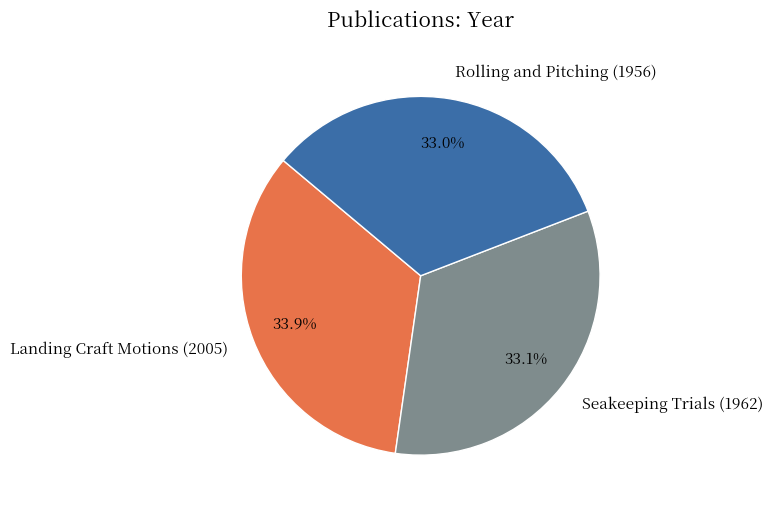

How many slices are in this pie chart?

3